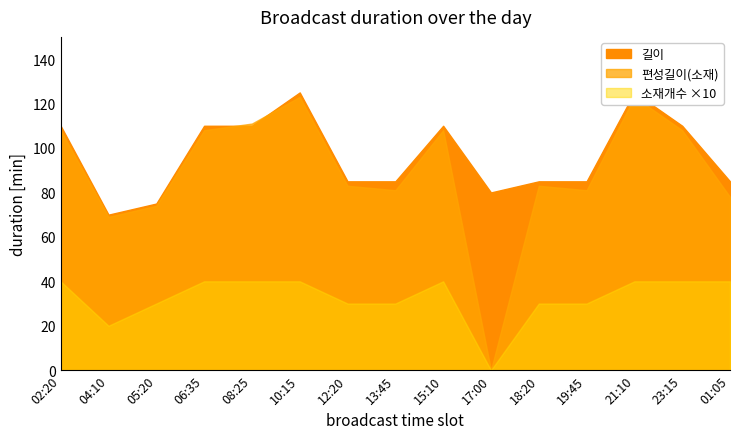

List the labels in order of 편성길이(소재) value, smallest first.

17:00, 04:10, 05:20, 01:05, 13:45, 19:45, 12:20, 18:20, 02:20, 06:35, 15:10, 23:15, 08:25, 10:15, 21:10